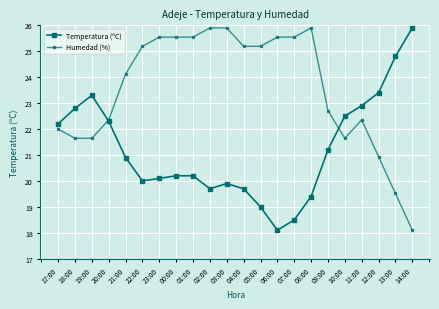

At which category is the sum across all series the highest?

03:00